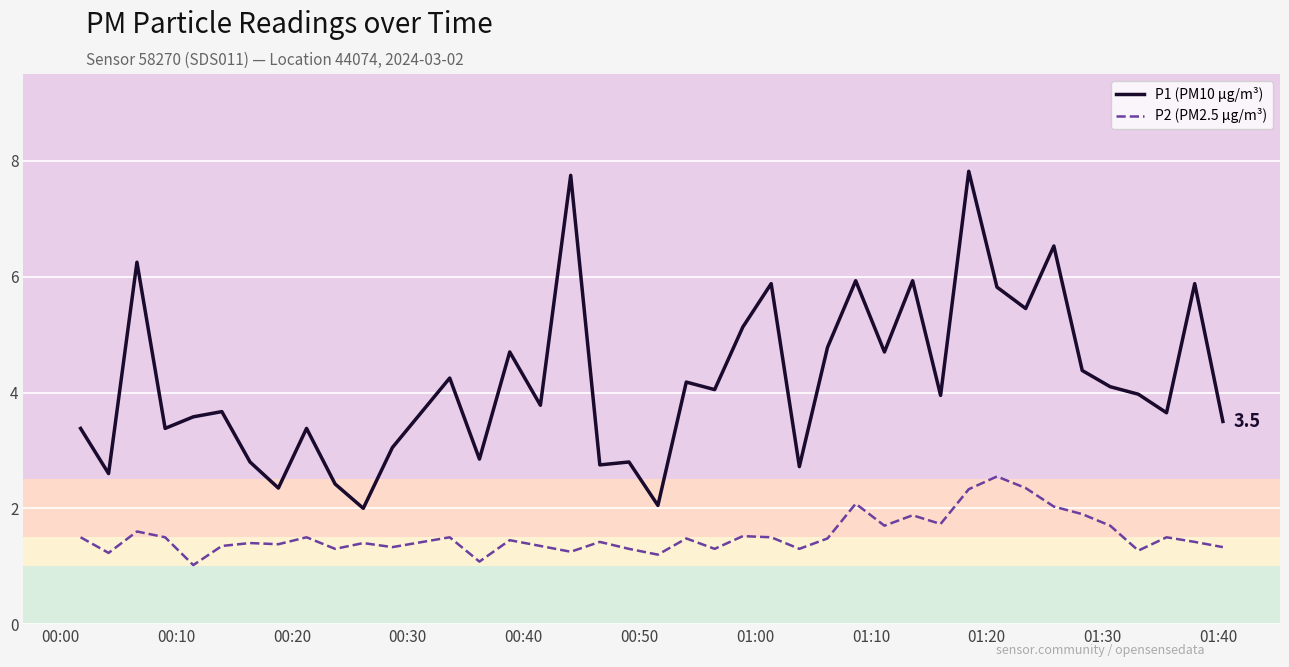

List the series in order of their peak value, lowest first.

P2 (PM2.5 µg/m³), P1 (PM10 µg/m³)